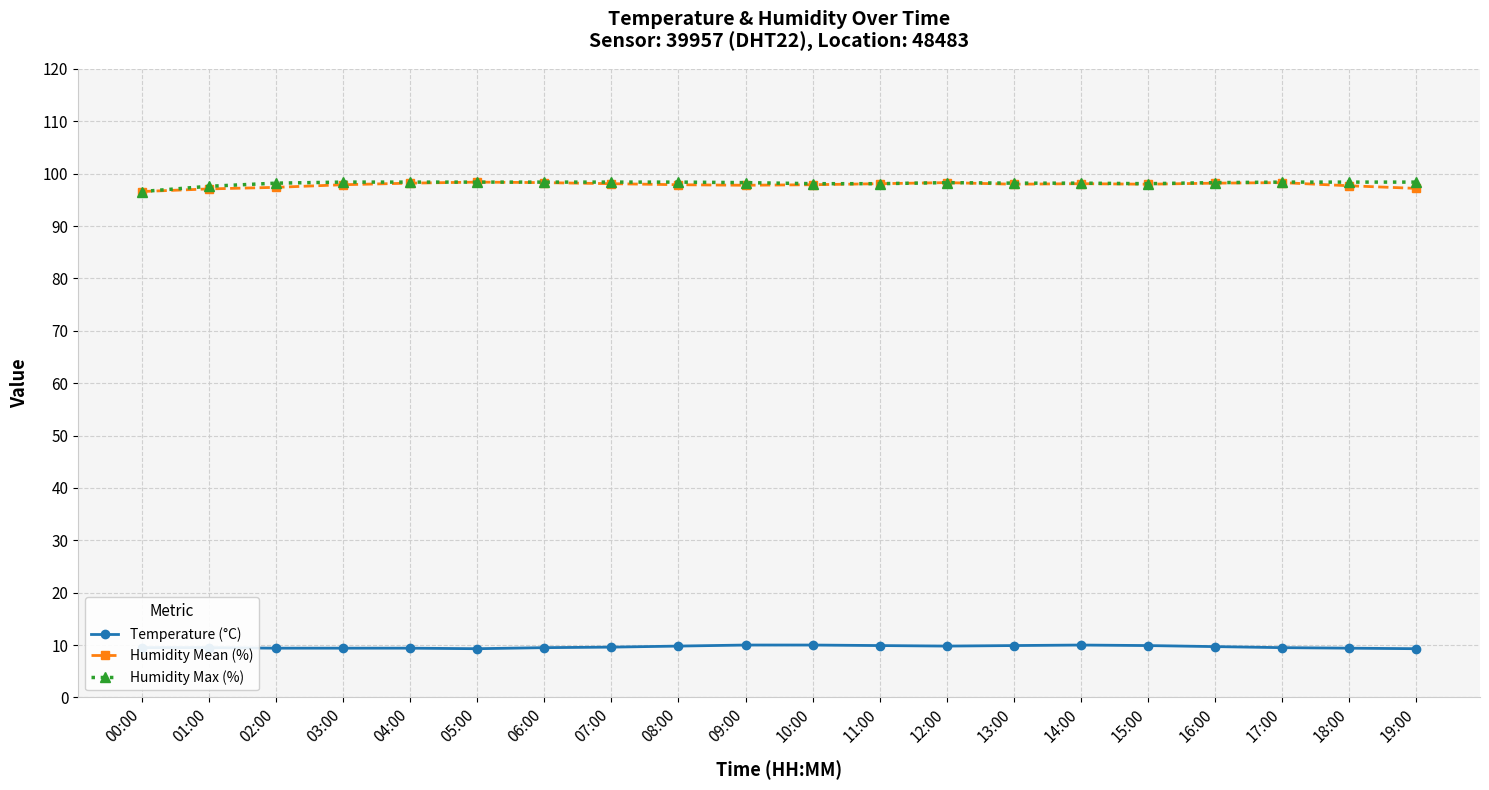

True or false: Humidity Mean (%) has more than 1 interior local peaks.

True